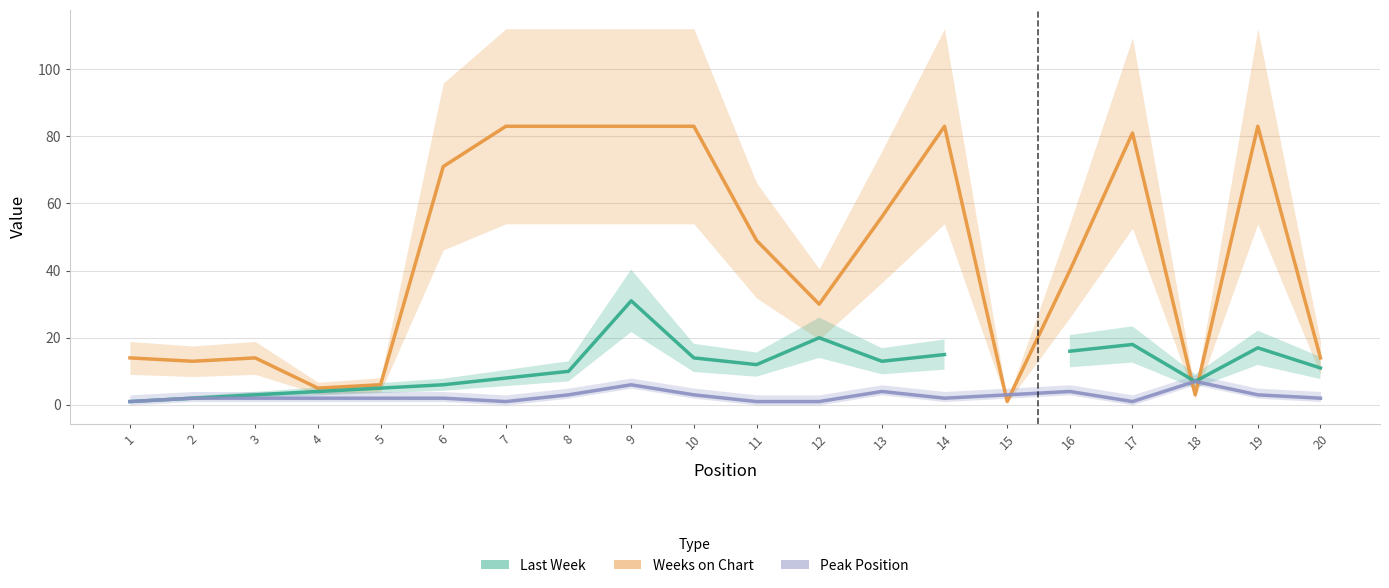

How many data points in Weeks on Chart are less than 49?

10